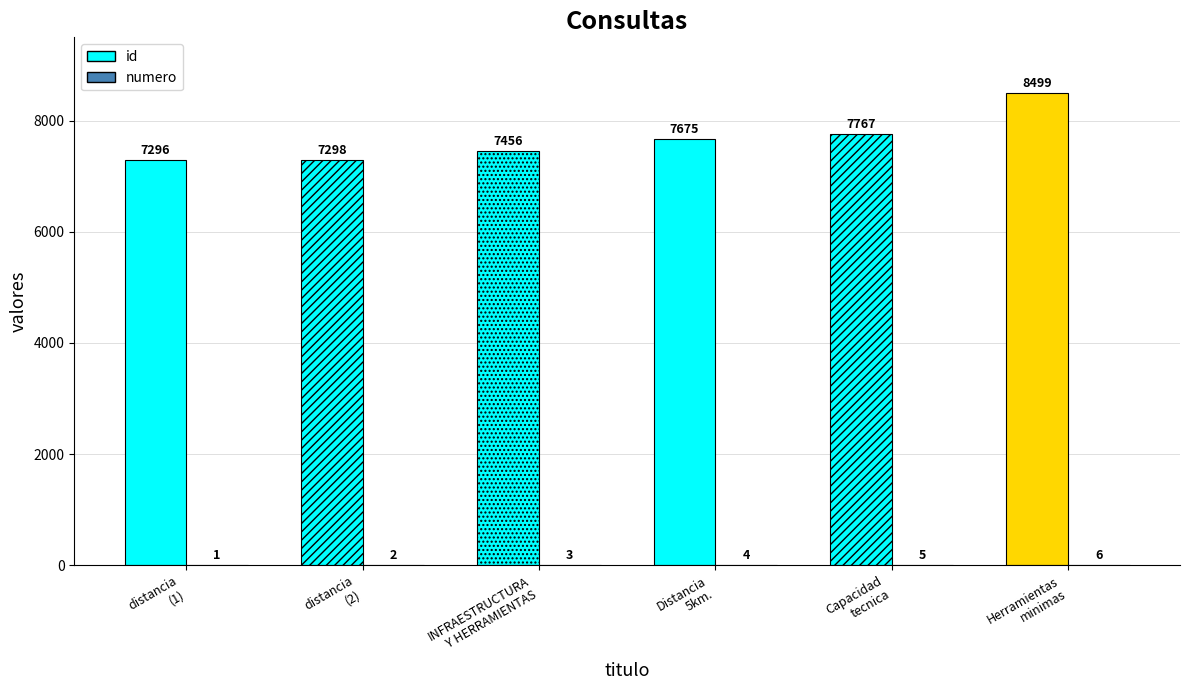

Which has a higher value, INFRAESTRUCTURA Y HERRAMIENTAS or Capacidad tecnica?

Capacidad tecnica